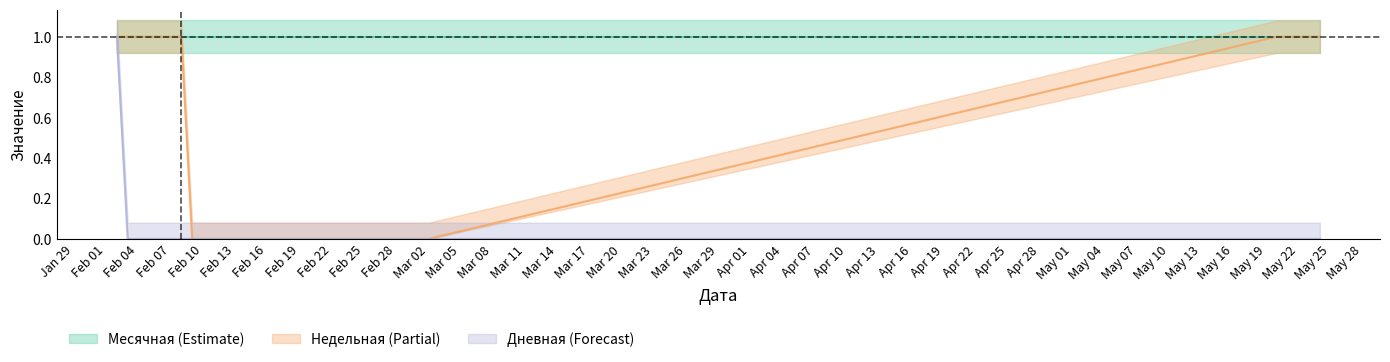

Does the chart display data point markers on the line(s)?

No